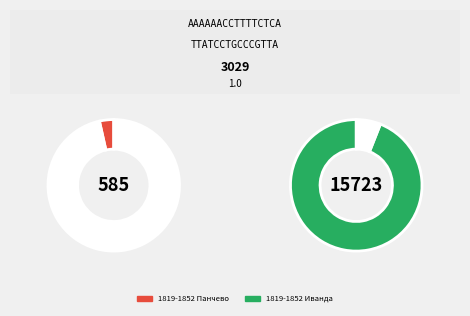

What is the majority slice?

1819-1852 Иванда